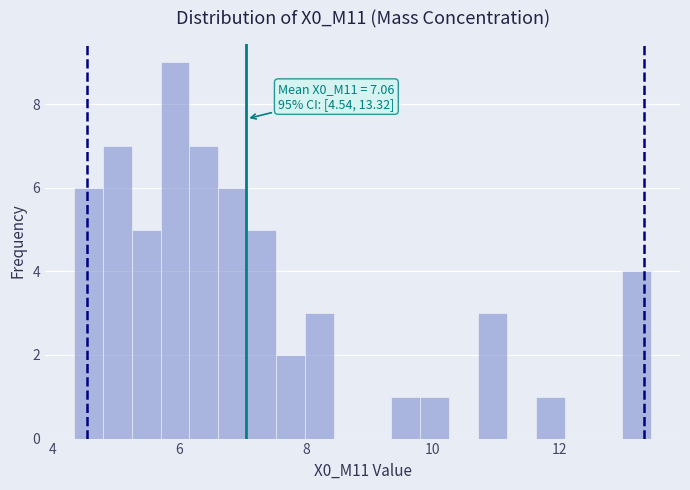

Around what value on the x-axis is the tallest bar? Give the approximate position of its centre, as read against the axis.

6.0